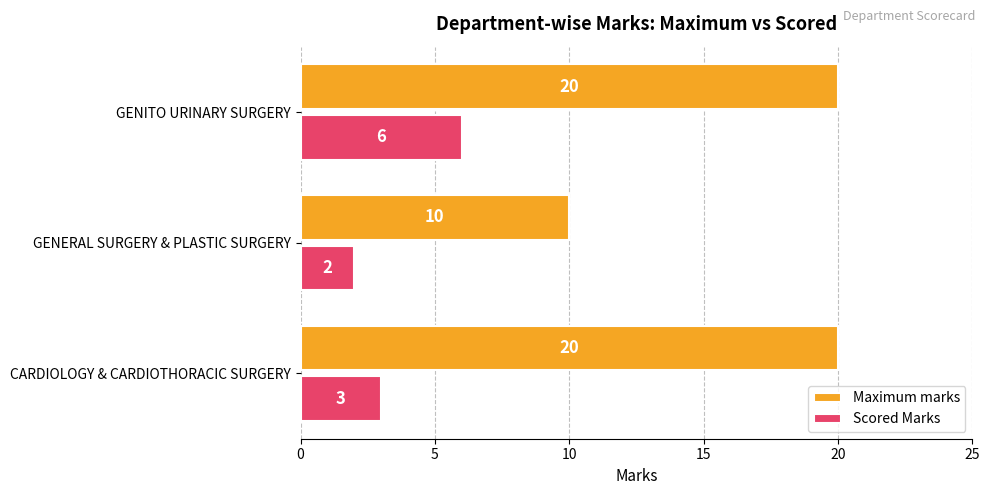

Count the Scored Marks values in the range 2 to 6.

3